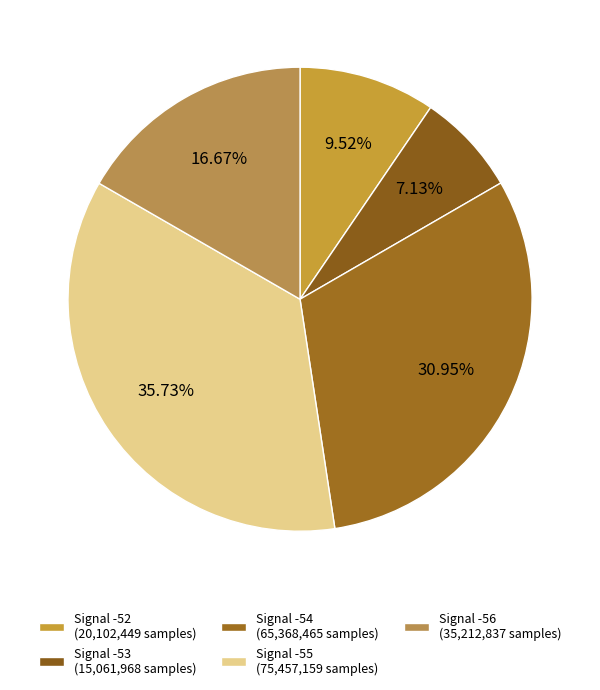

How many slices are in this pie chart?

5